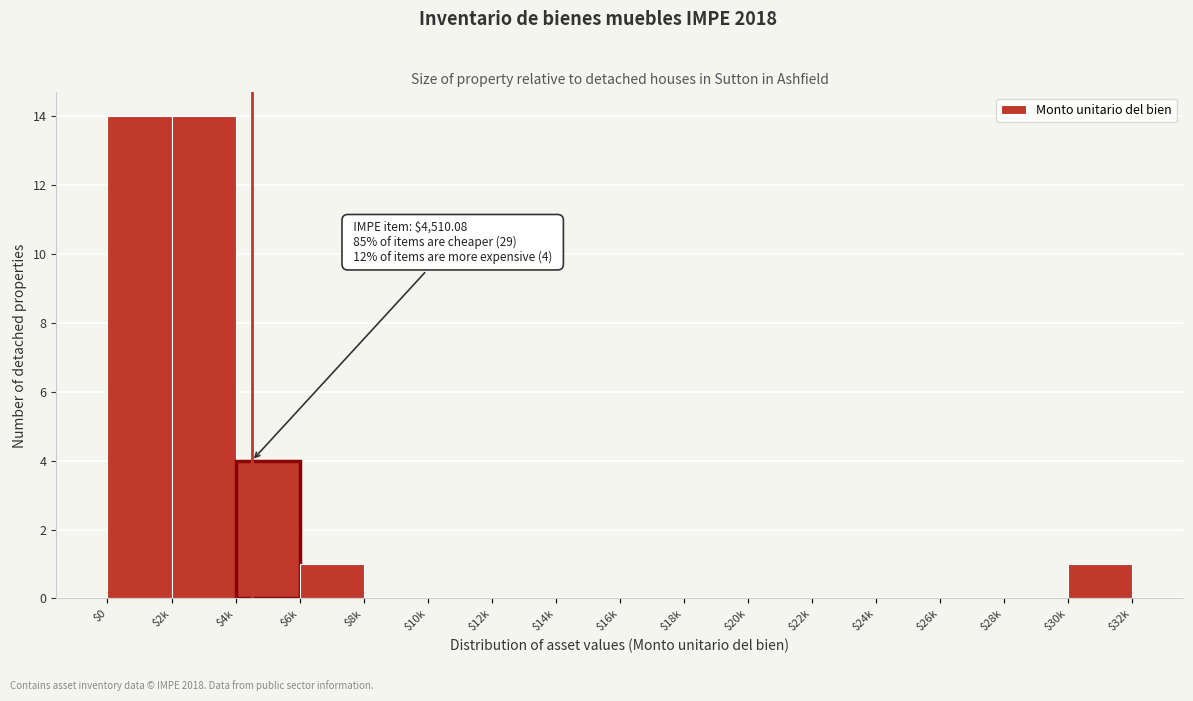

The value at $26k is 0. True or false?

True